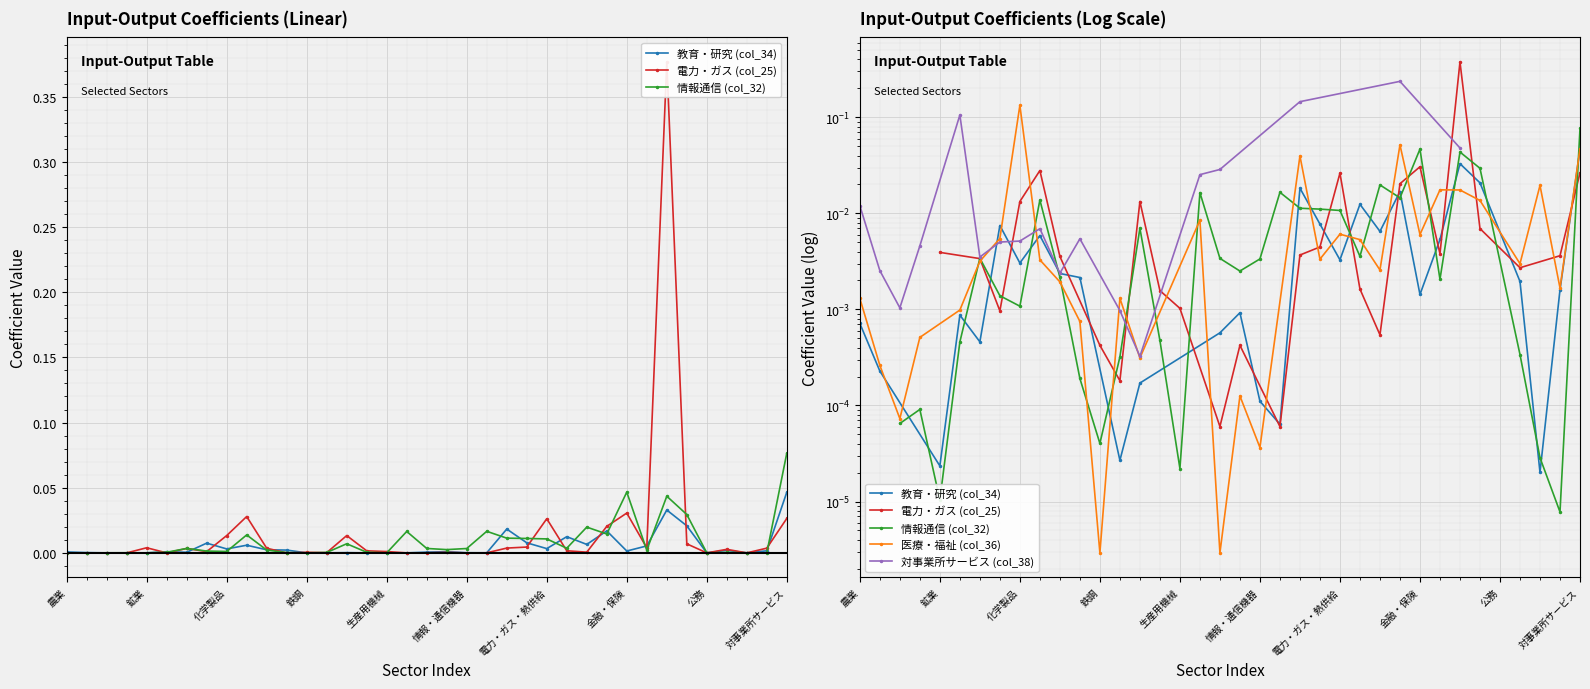

Where is the first local minimum for 電力・ガス (col_25)?

飲食料品